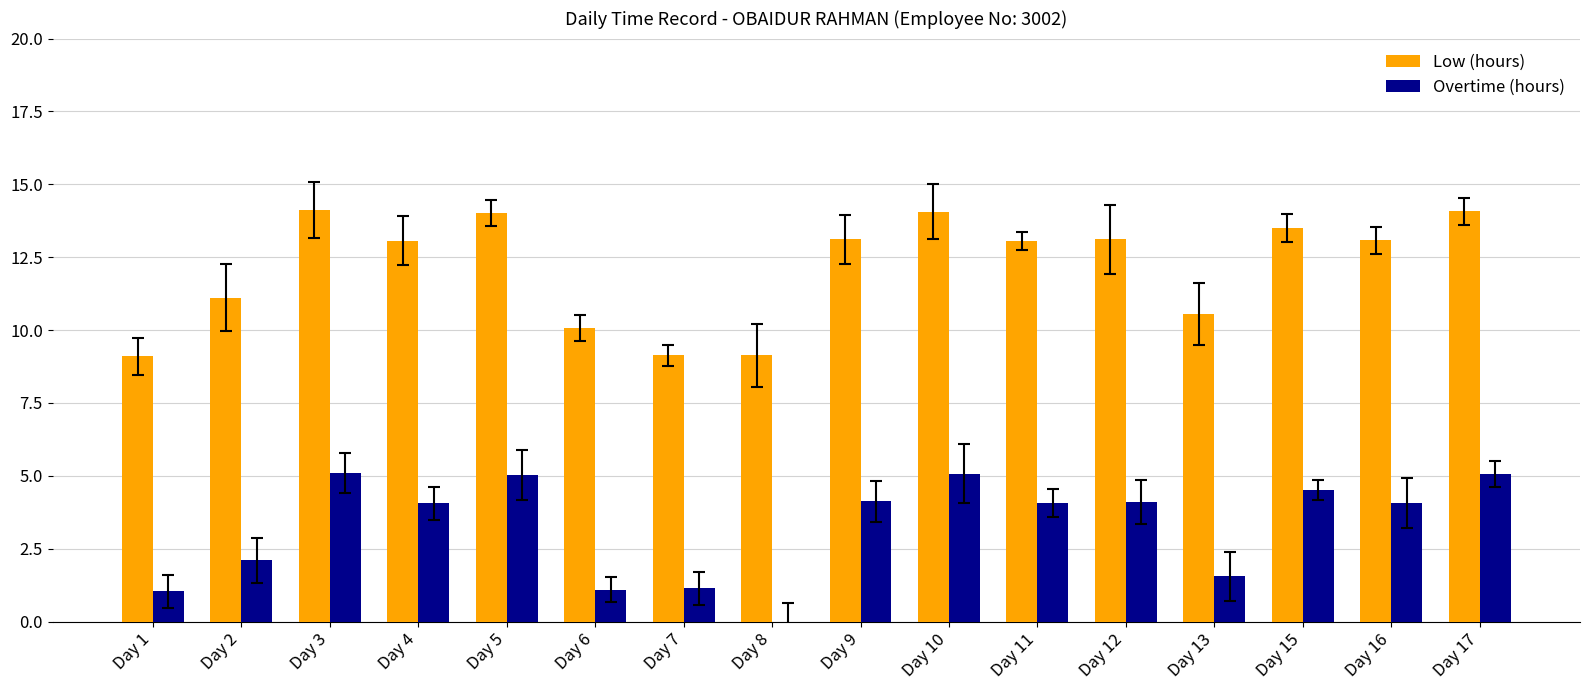

Between Day 11 and Day 17, which series saw the biggest shift?

Low (hours)